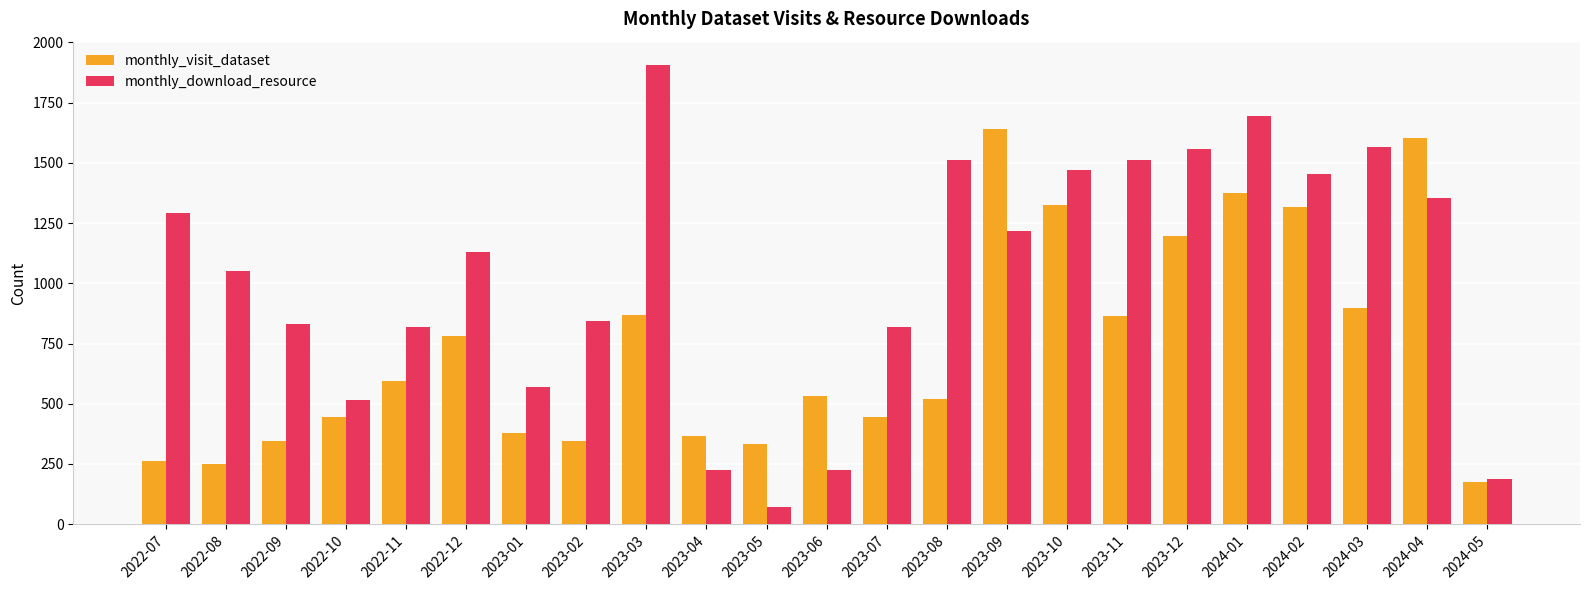

The monthly_visit_dataset series shows 2067 at 2024-02. True or false?

False